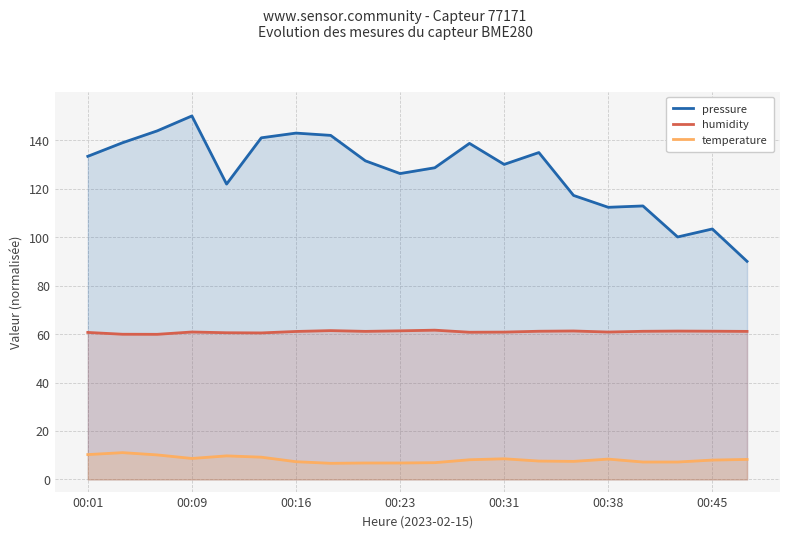

The value of pressure at 13 is 134.9. True or false?

True